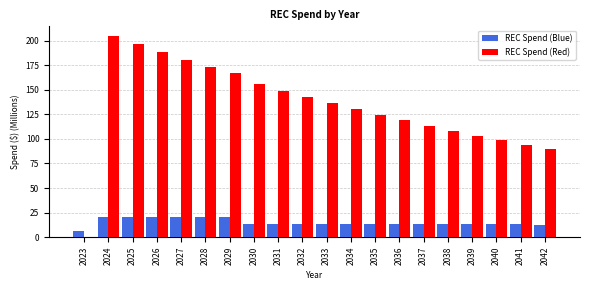

Is it true that REC Spend (Blue) equals 4.2 at 2041?

False